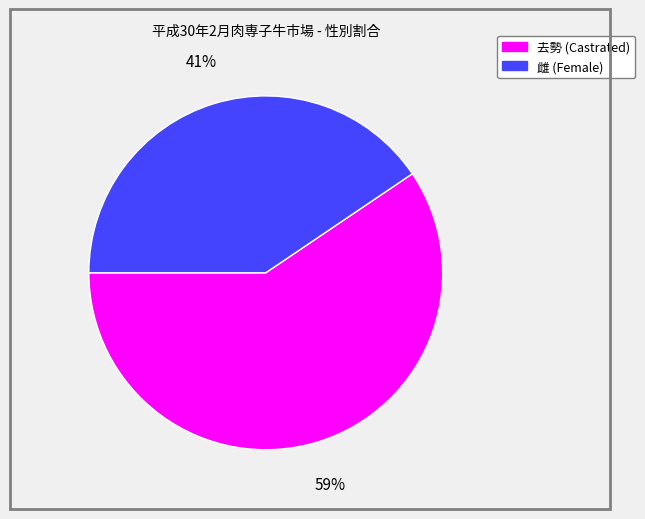

Is it true that 去勢 is 59% of the pie?

True